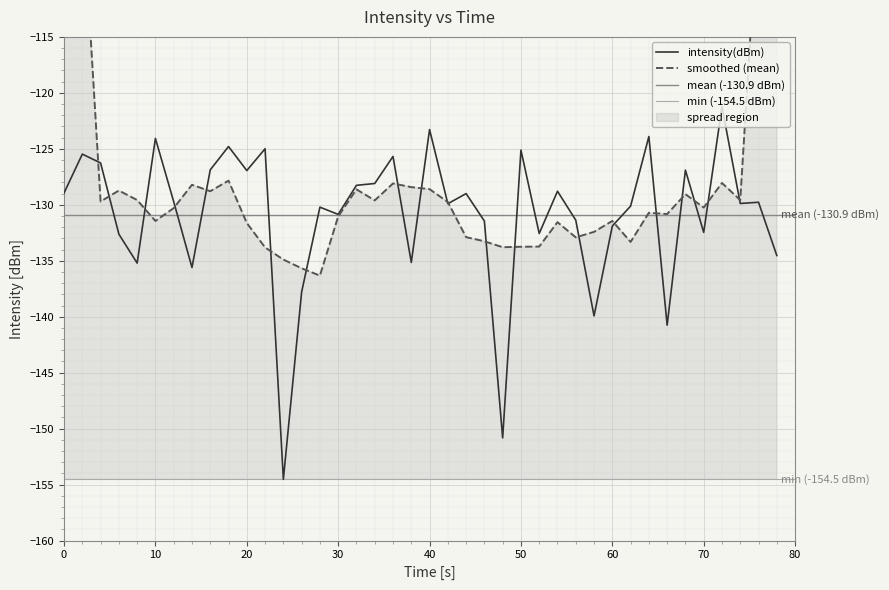

Read the value at 20.

-126.3